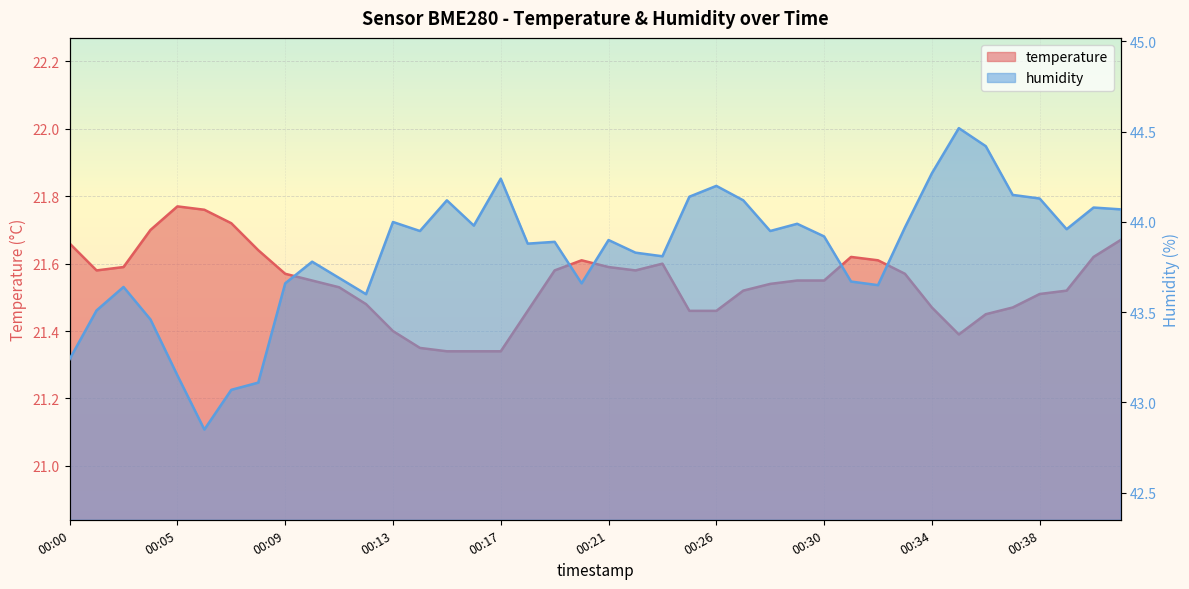

In temperature, how many points are lower than both neighbors (excluding endpoints)?

3